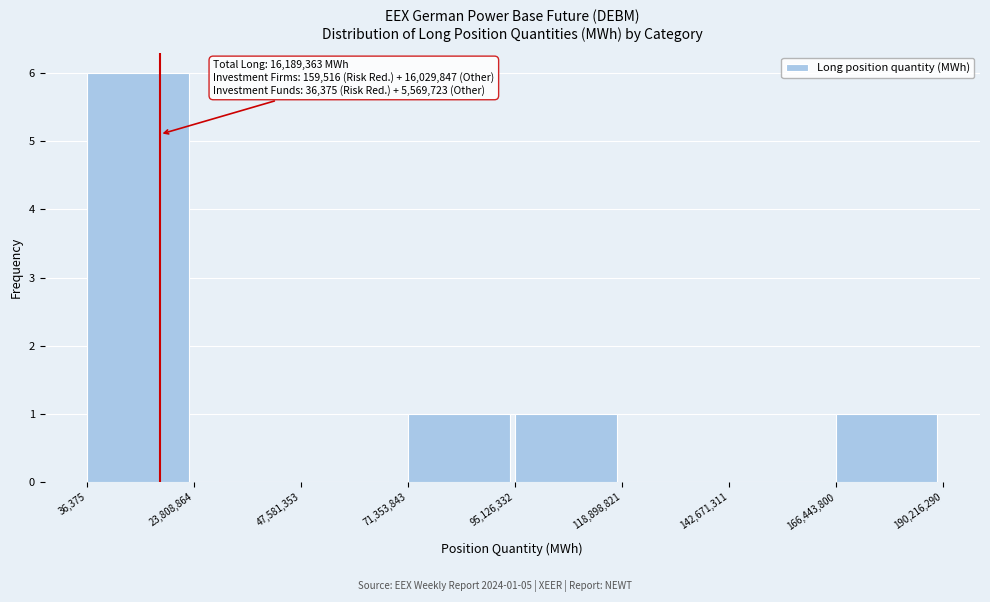

Over which range of the x-axis is the bar tallest?

36,375 to 23,808,864